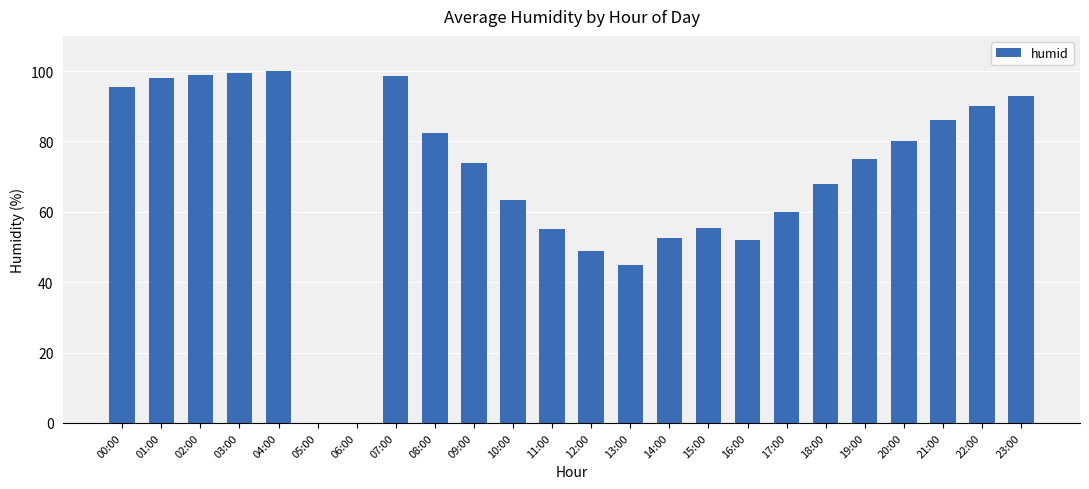

What is the sum of all values?

1671.5